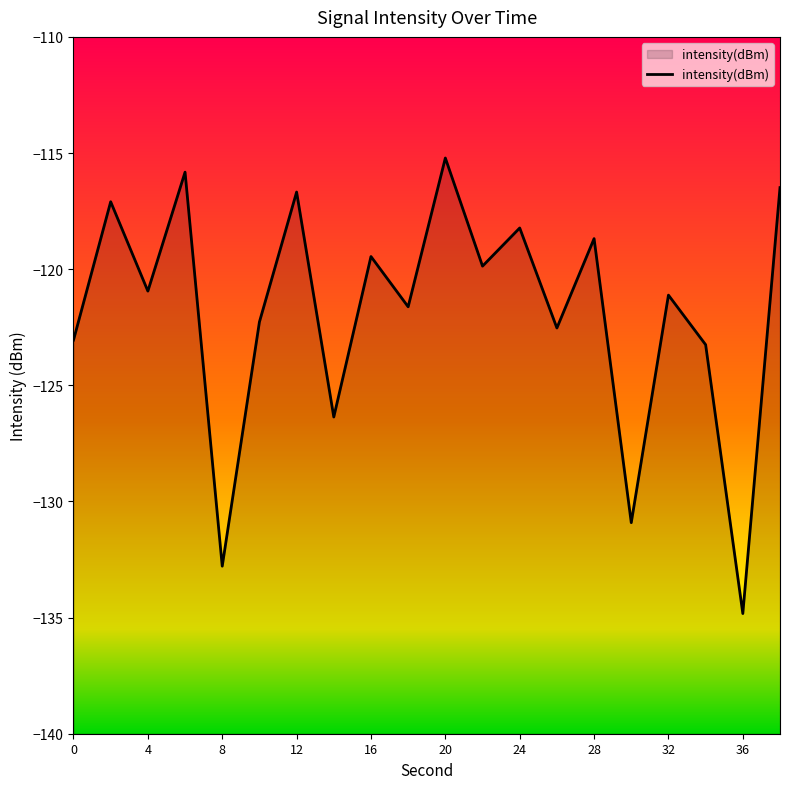

Between 28 and 8, which is larger?

28